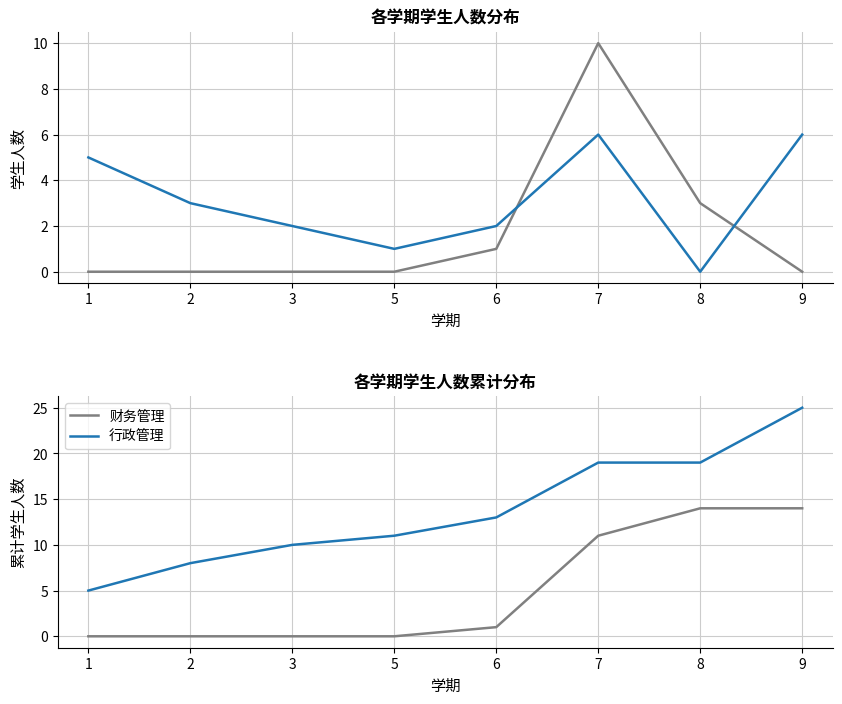

Is it true that 财务管理 equals -6 at 3?

False